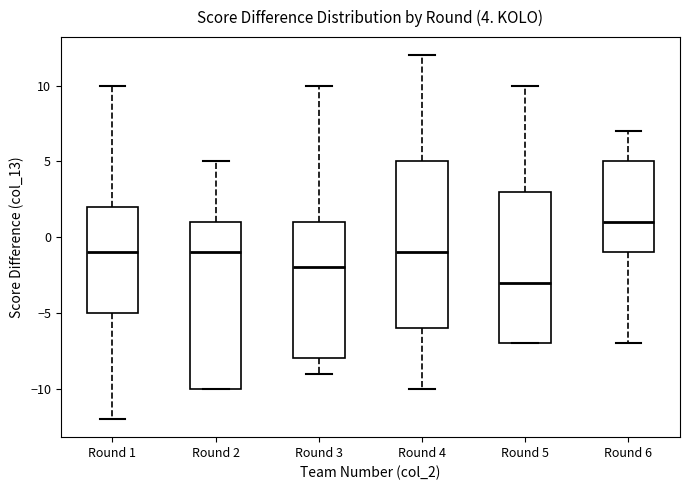

Which box's median line is the lowest?

Round 5